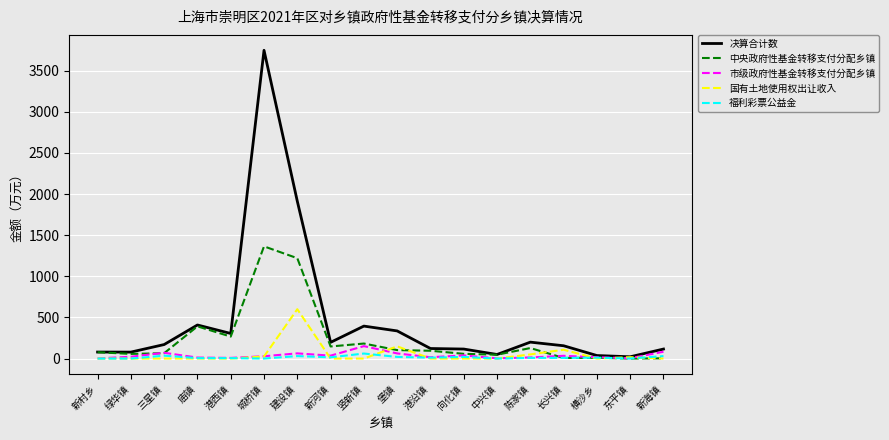

What is the maximum value for 市级政府性基金转移支付分配乡镇?

151.2